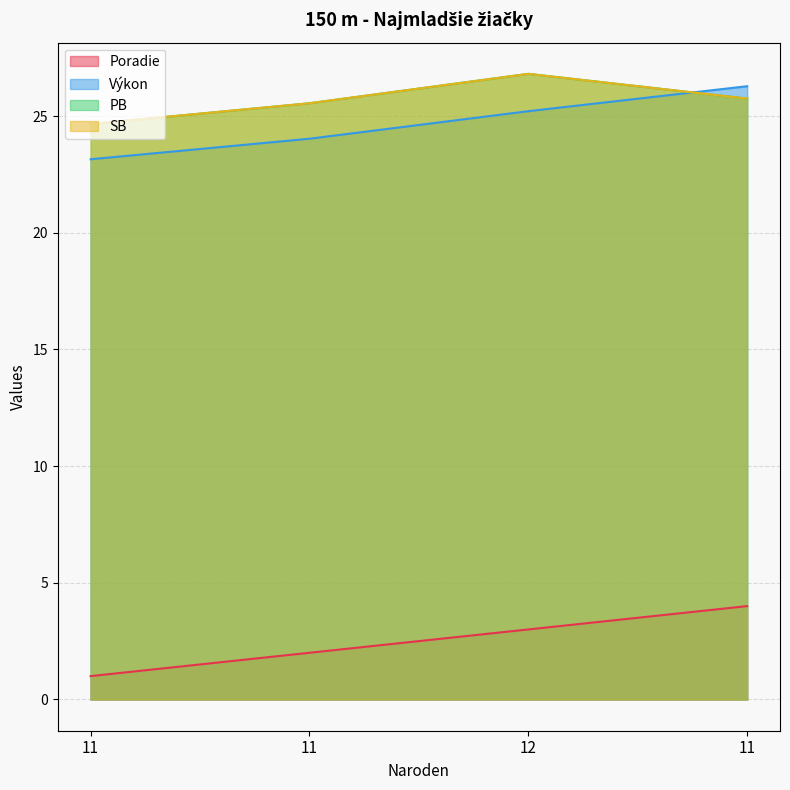

At which label does Poradie reach its peak?

11